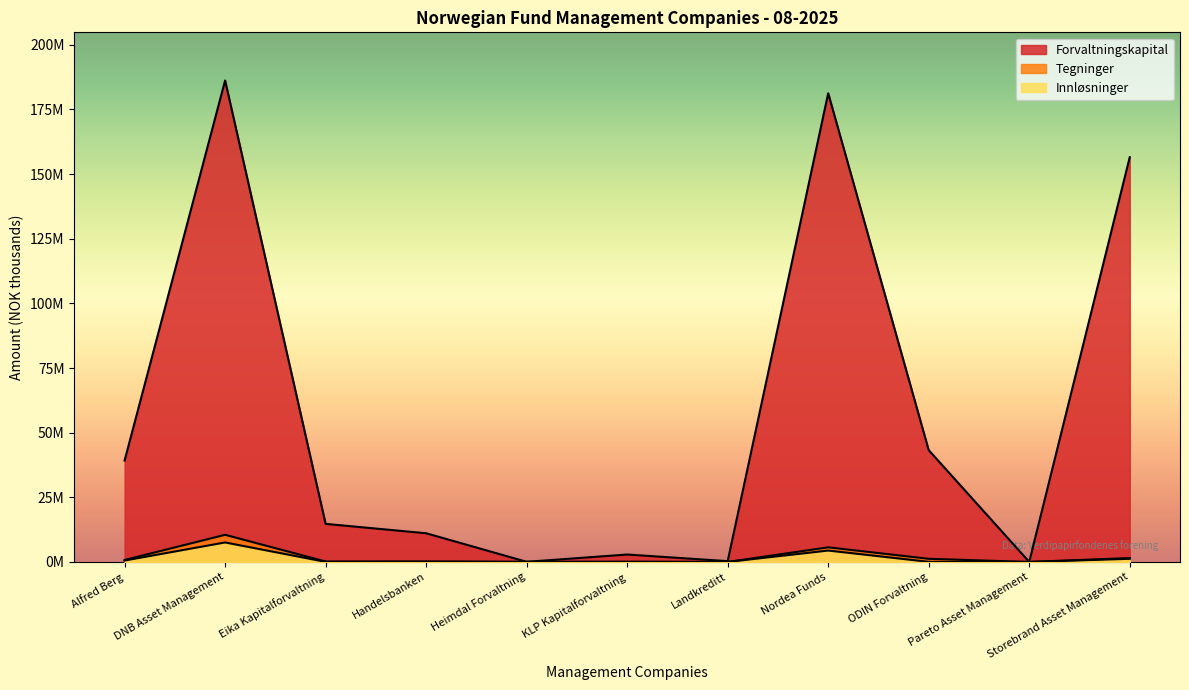

How many series are shown in this chart?

3